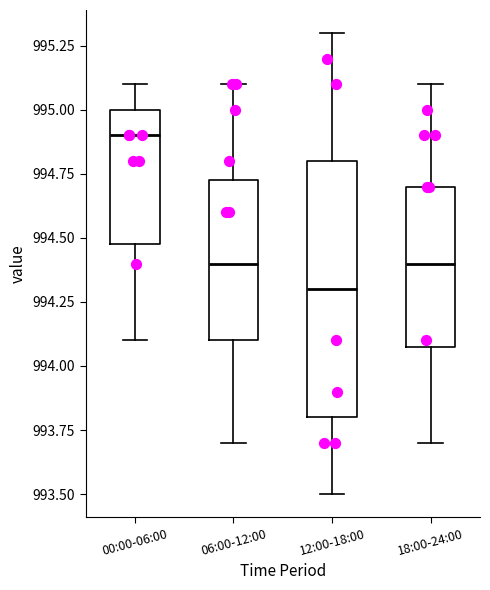

Which box is the tallest, from its lower edge to its upper edge?

12:00-18:00